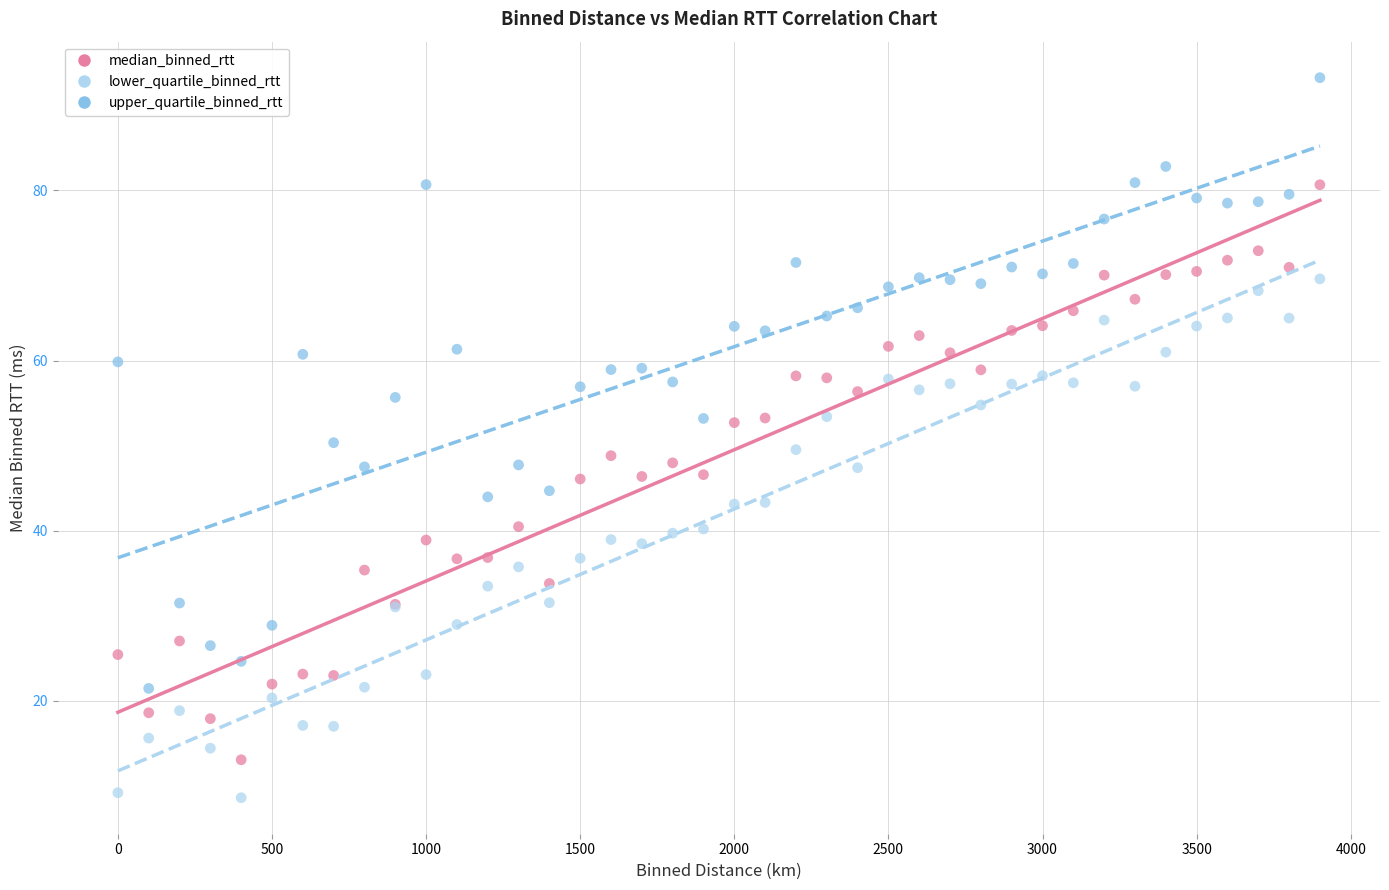

Which series has the widest spread of Y values?

upper_quartile_binned_rtt